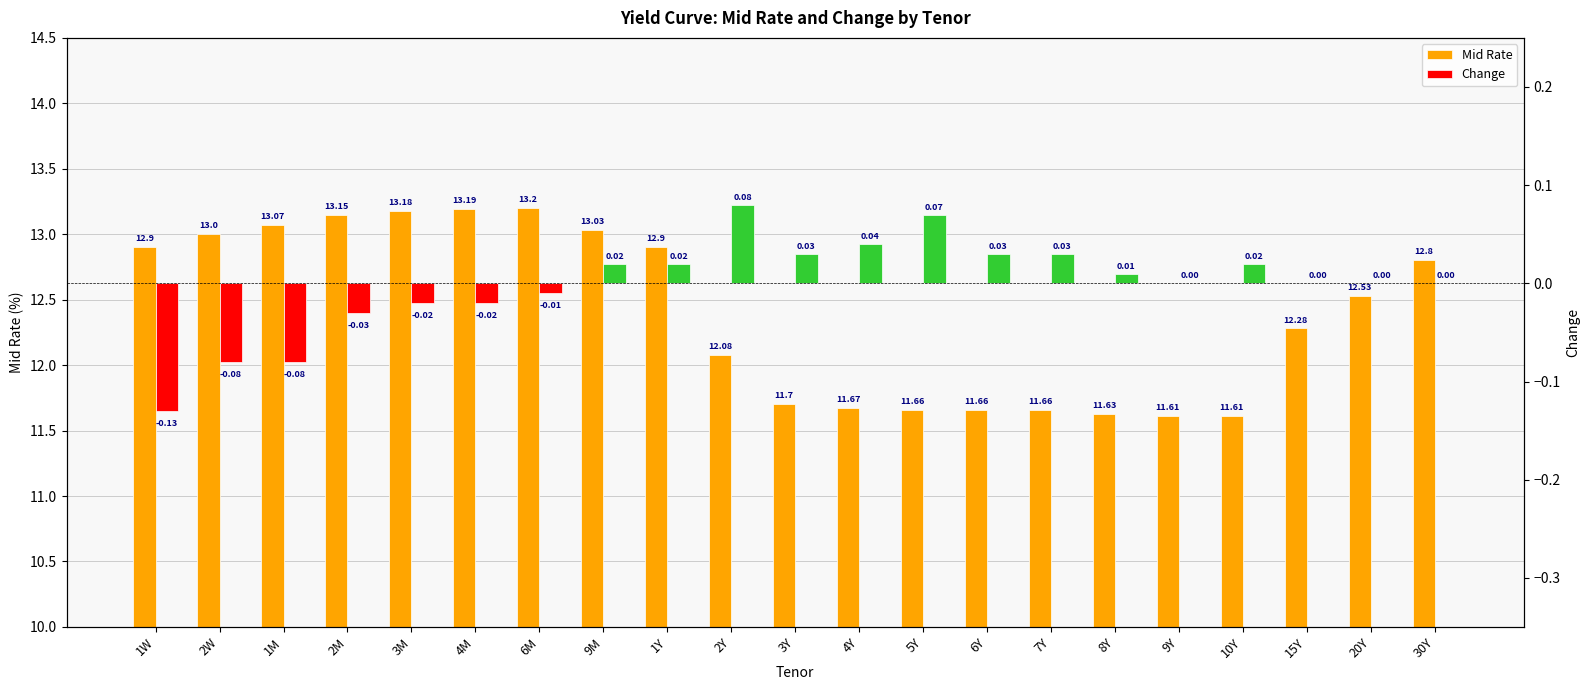

Reading left to right, transcribe all the data shown in this chart.

Mid Rate: 1W=12.9	2W=13.0	1M=13.1	2M=13.2	3M=13.2	4M=13.2	6M=13.2	9M=13.0	1Y=12.9	2Y=12.1	3Y=11.7	4Y=11.7	5Y=11.7	6Y=11.7	7Y=11.7	8Y=11.6	9Y=11.6	10Y=11.6	15Y=12.3	20Y=12.5	30Y=12.8
Change: 1W=-0.1	2W=-0.1	1M=-0.1	2M=-0.0	3M=-0.0	4M=-0.0	6M=-0.0	9M=0.0	1Y=0.0	2Y=0.1	3Y=0.0	4Y=0.0	5Y=0.1	6Y=0.0	7Y=0.0	8Y=0.0	9Y=0.0	10Y=0.0	15Y=0.0	20Y=0.0	30Y=0.0